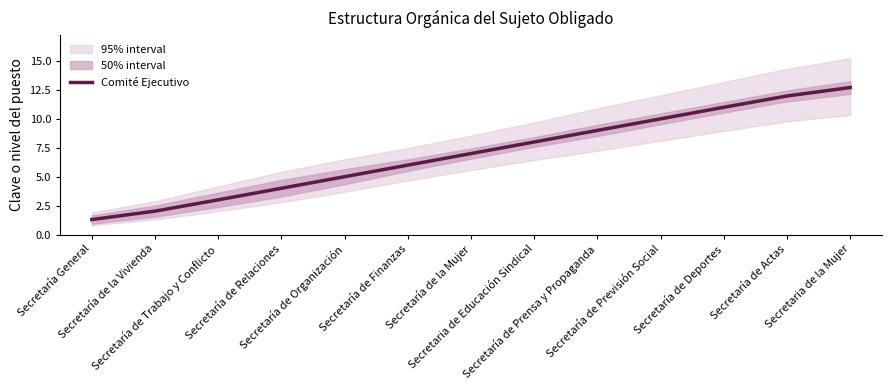

What is the sum of the values at Secretaría de Relaciones and Secretaría de Actas?

16.0